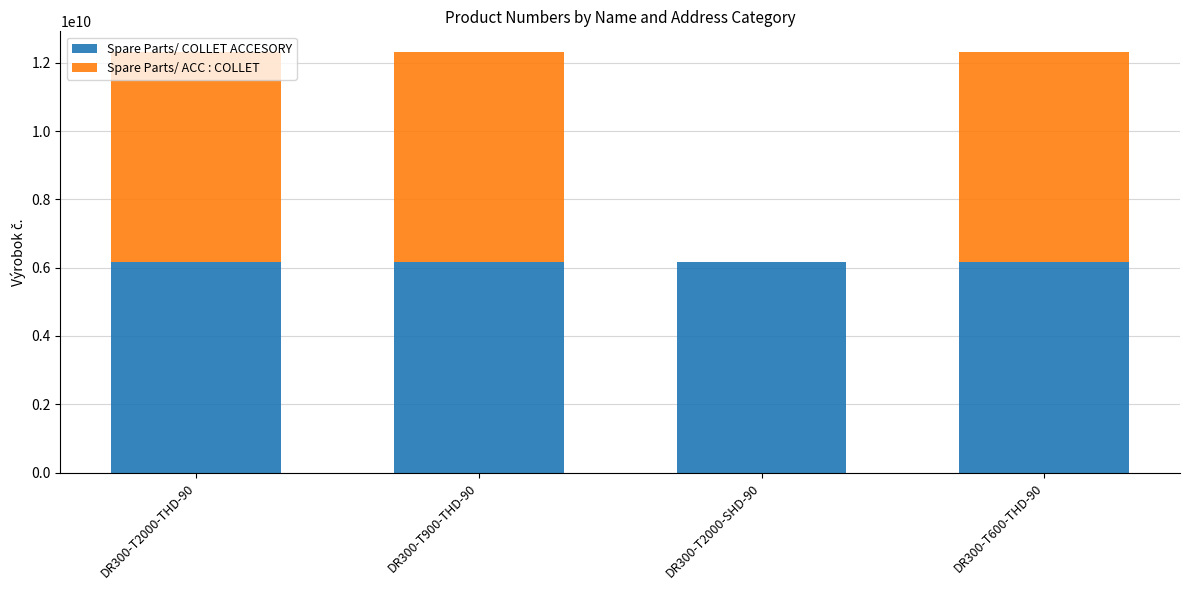

What is the sum of all Spare Parts/ COLLET ACCESORY values?

24607041780